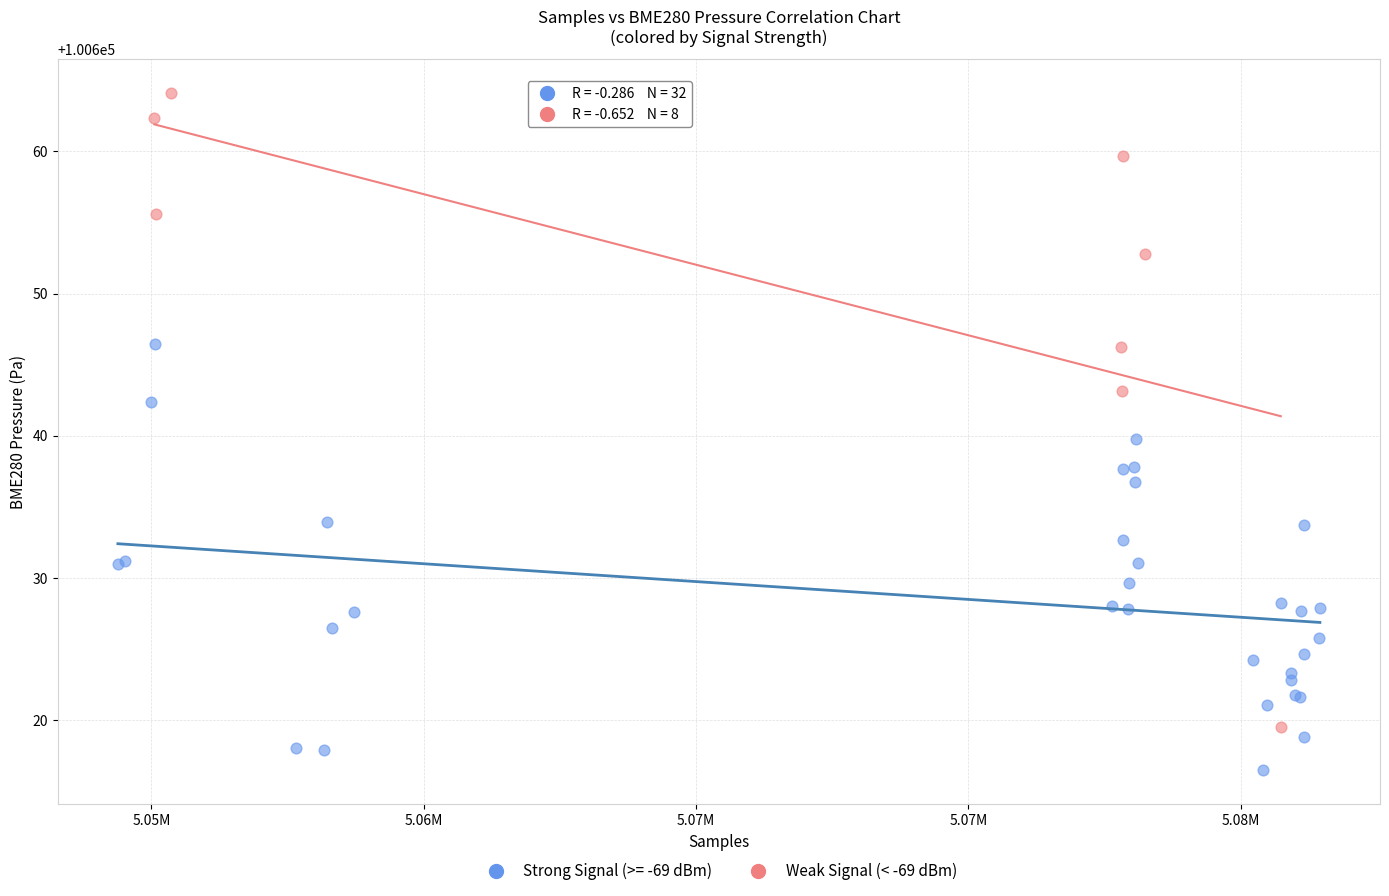

Which series reaches the minimum Y coordinate?

Strong Signal (>= -69 dBm)